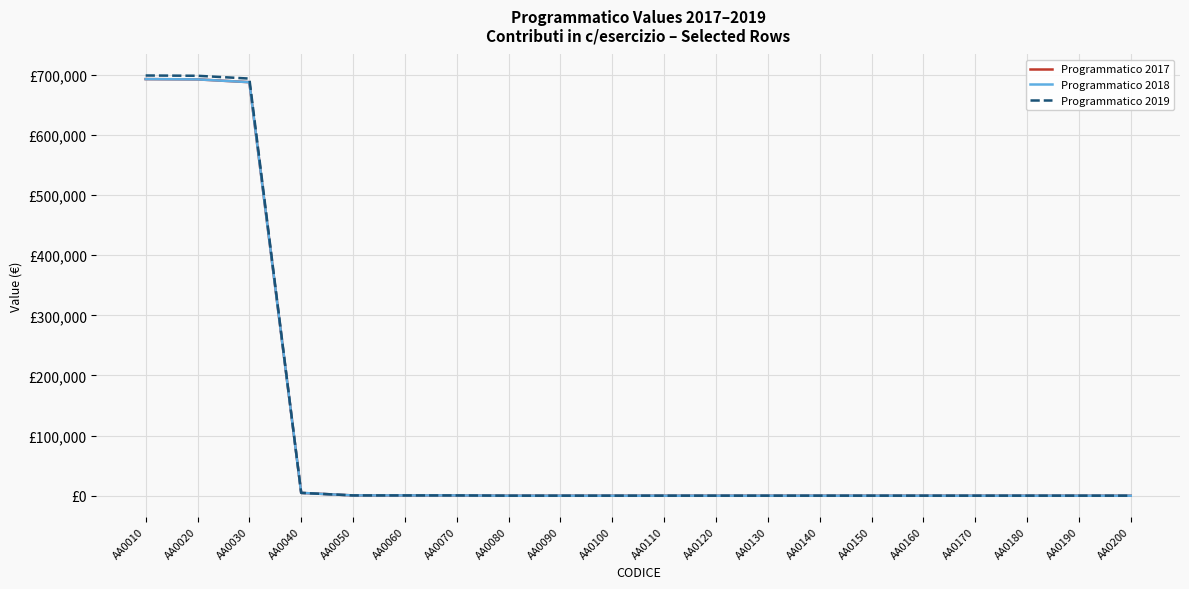

Where does the Programmatico 2017 series first go above 15?

AA0010